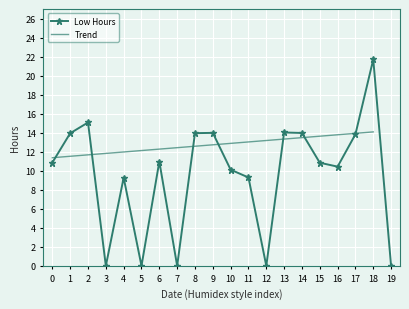

What is the value of the Low Hours point at the 2nd from the left?

13.9